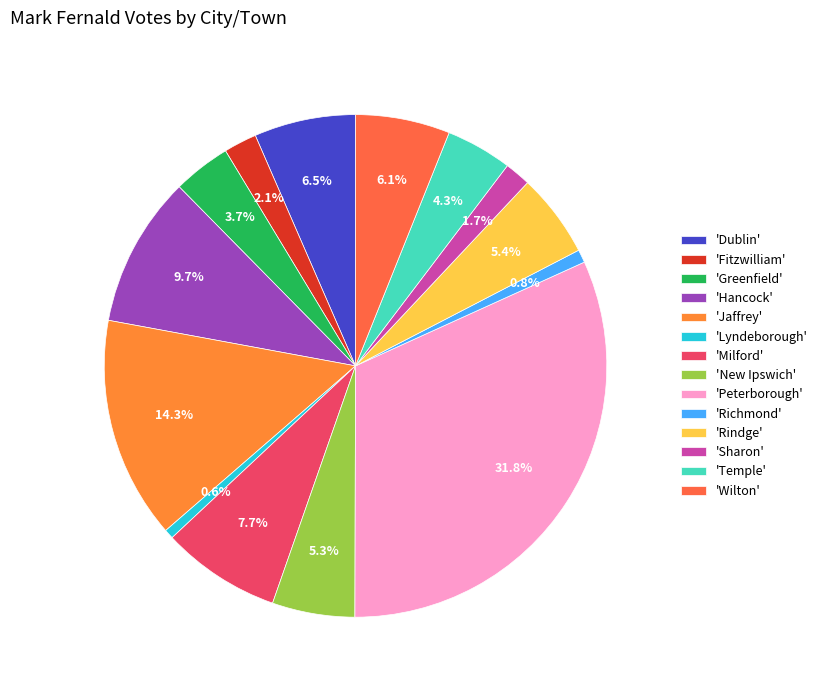

Count the number of slices in the pie.

14